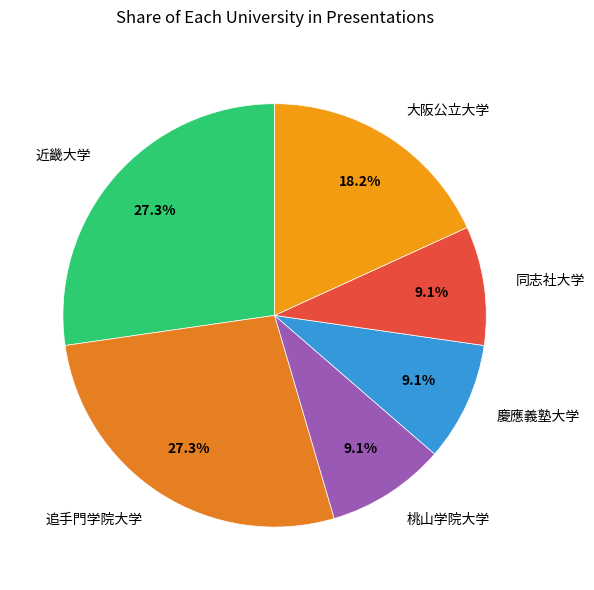

The 桃山学院大学 slice represents 17% of the pie. True or false?

False